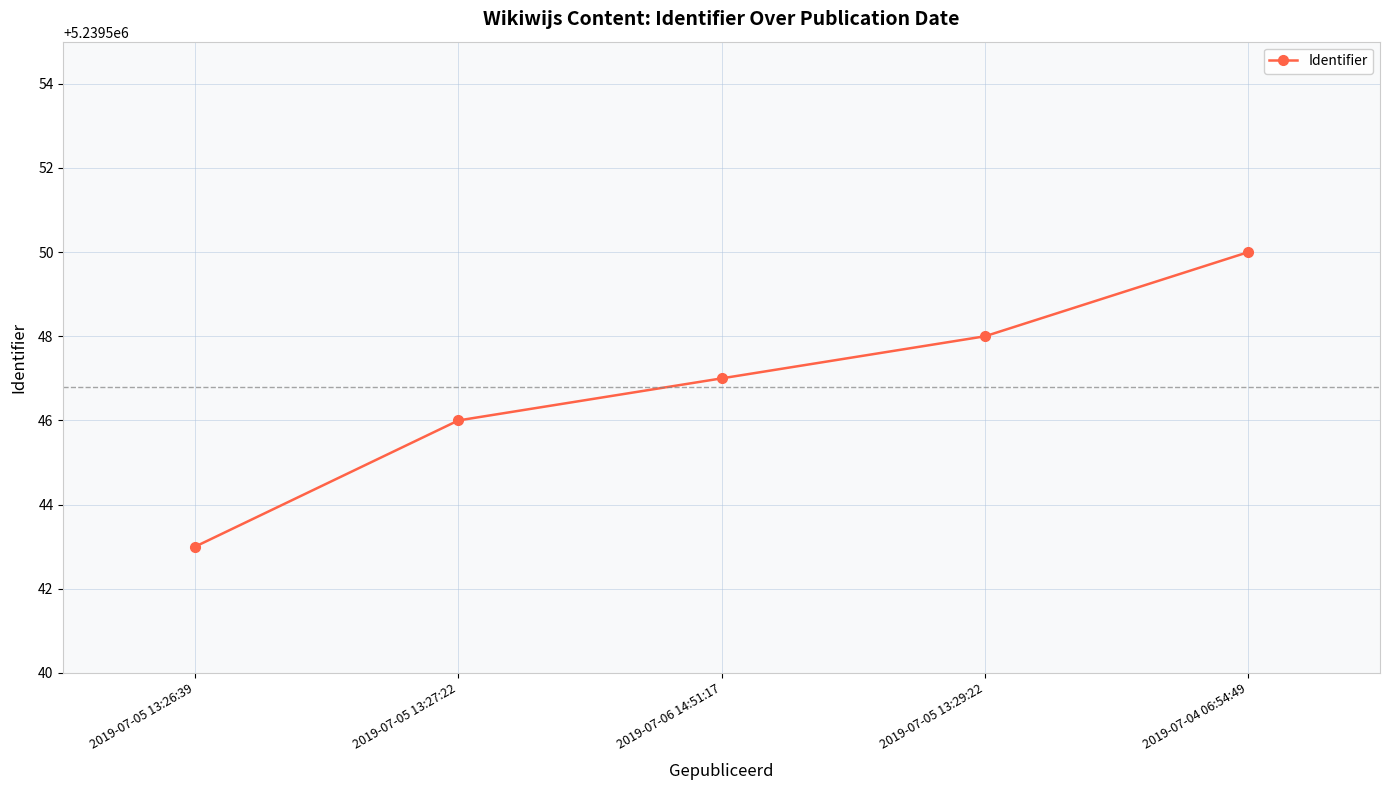

What is the value of the 5th point from the left?

5239550